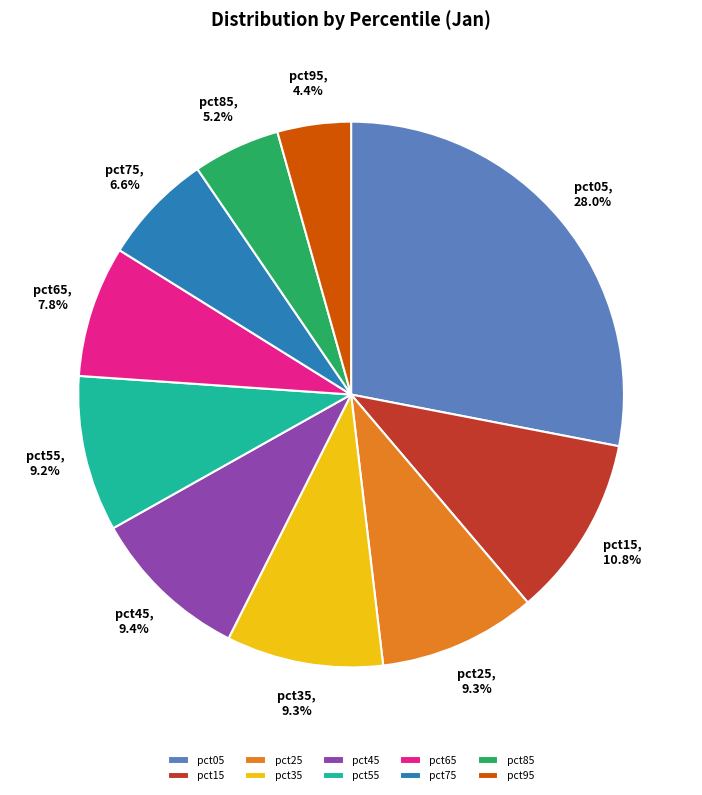

To the nearest percent, what is the difference between the pct05 and pct65 slice percentages?

20%